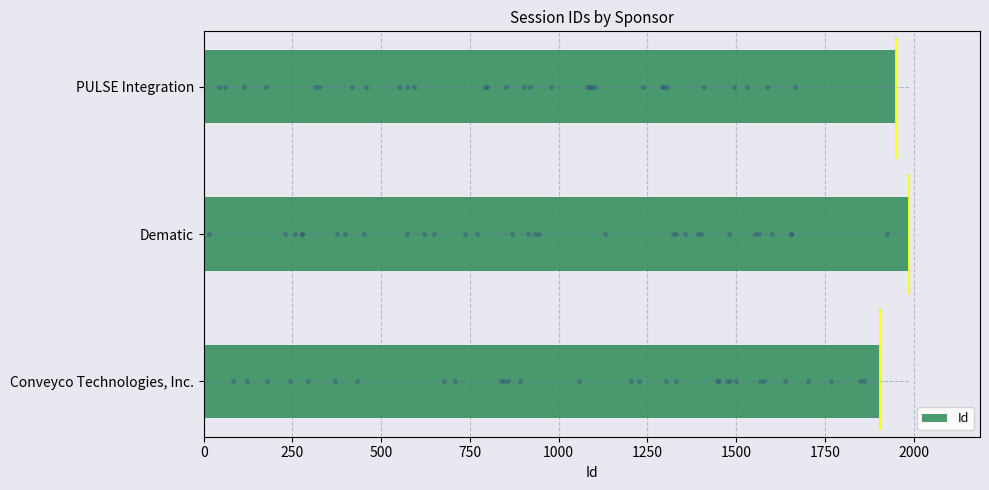

What is the maximum value for Id?

1988